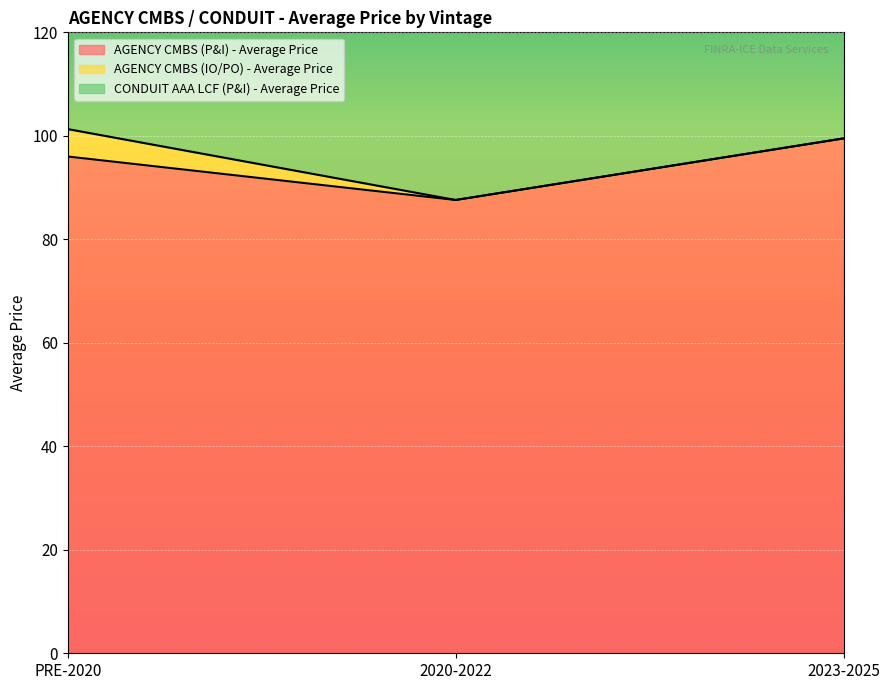

At how many categories does at least one series exceed 58?

3